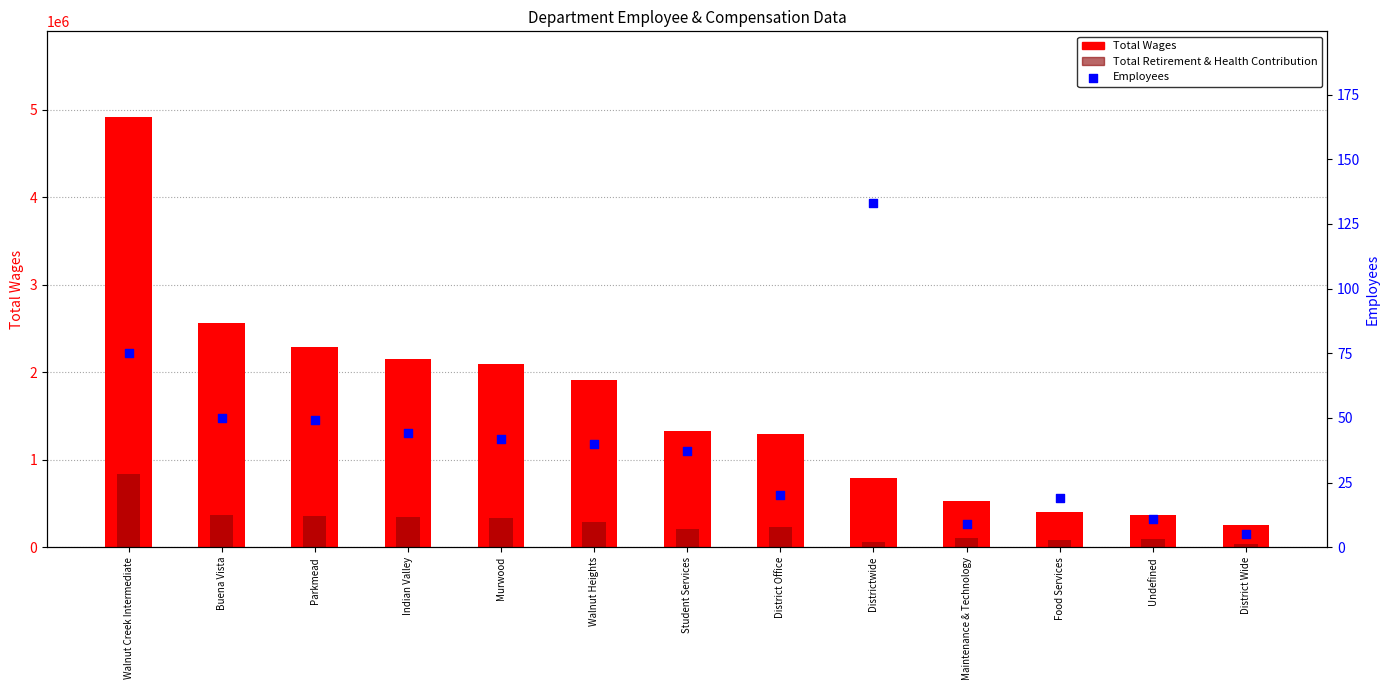

Which series has the largest total across all categories?

Total Wages